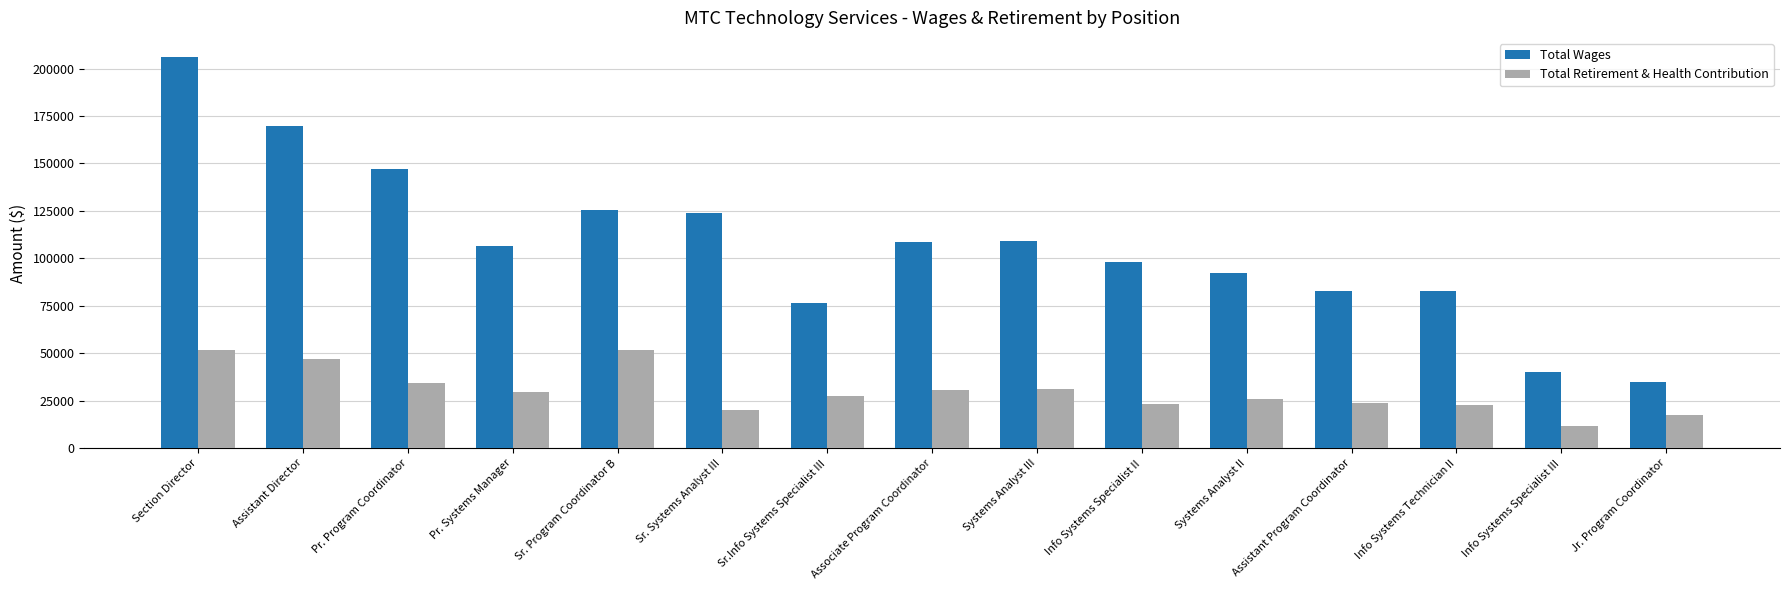

What is the minimum value for Total Wages?

34690.0